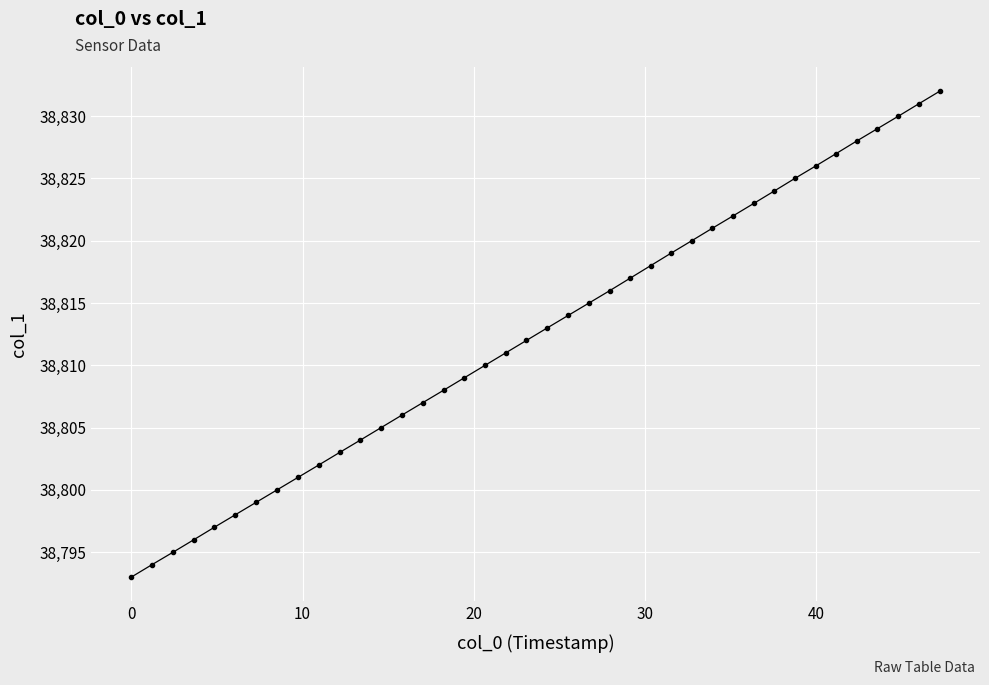

What is the difference between the maximum and minimum values?

39